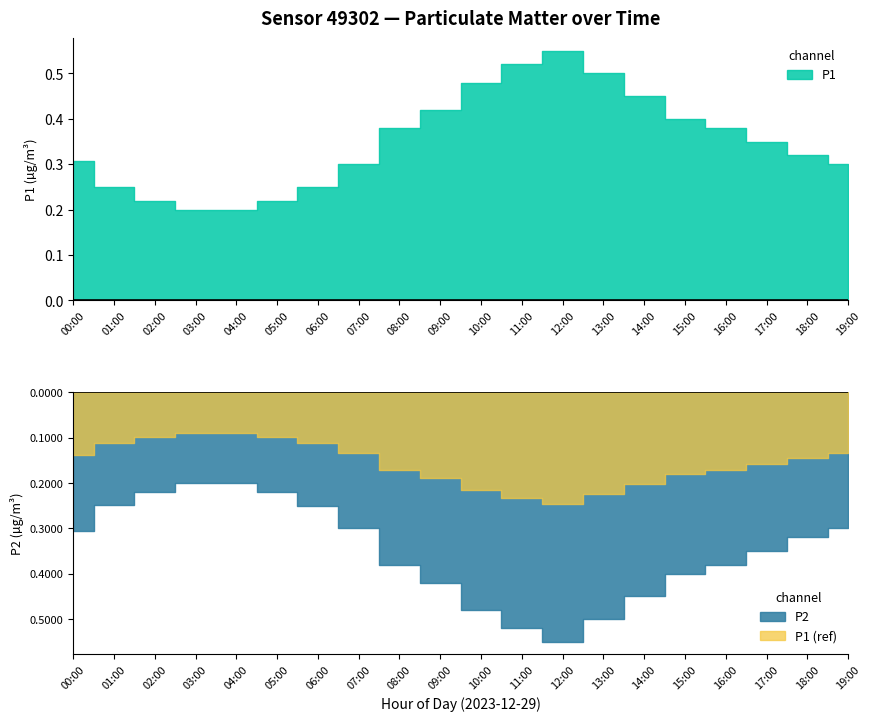

The P2 series shows 0.3 at 07:00. True or false?

True